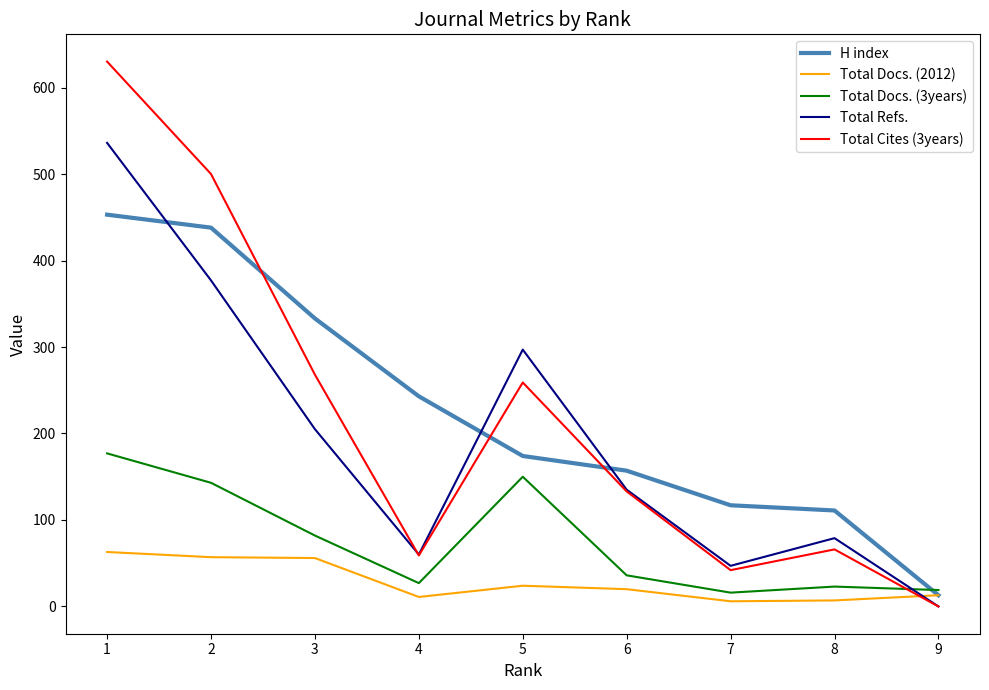

What is the greatest value displayed?

630